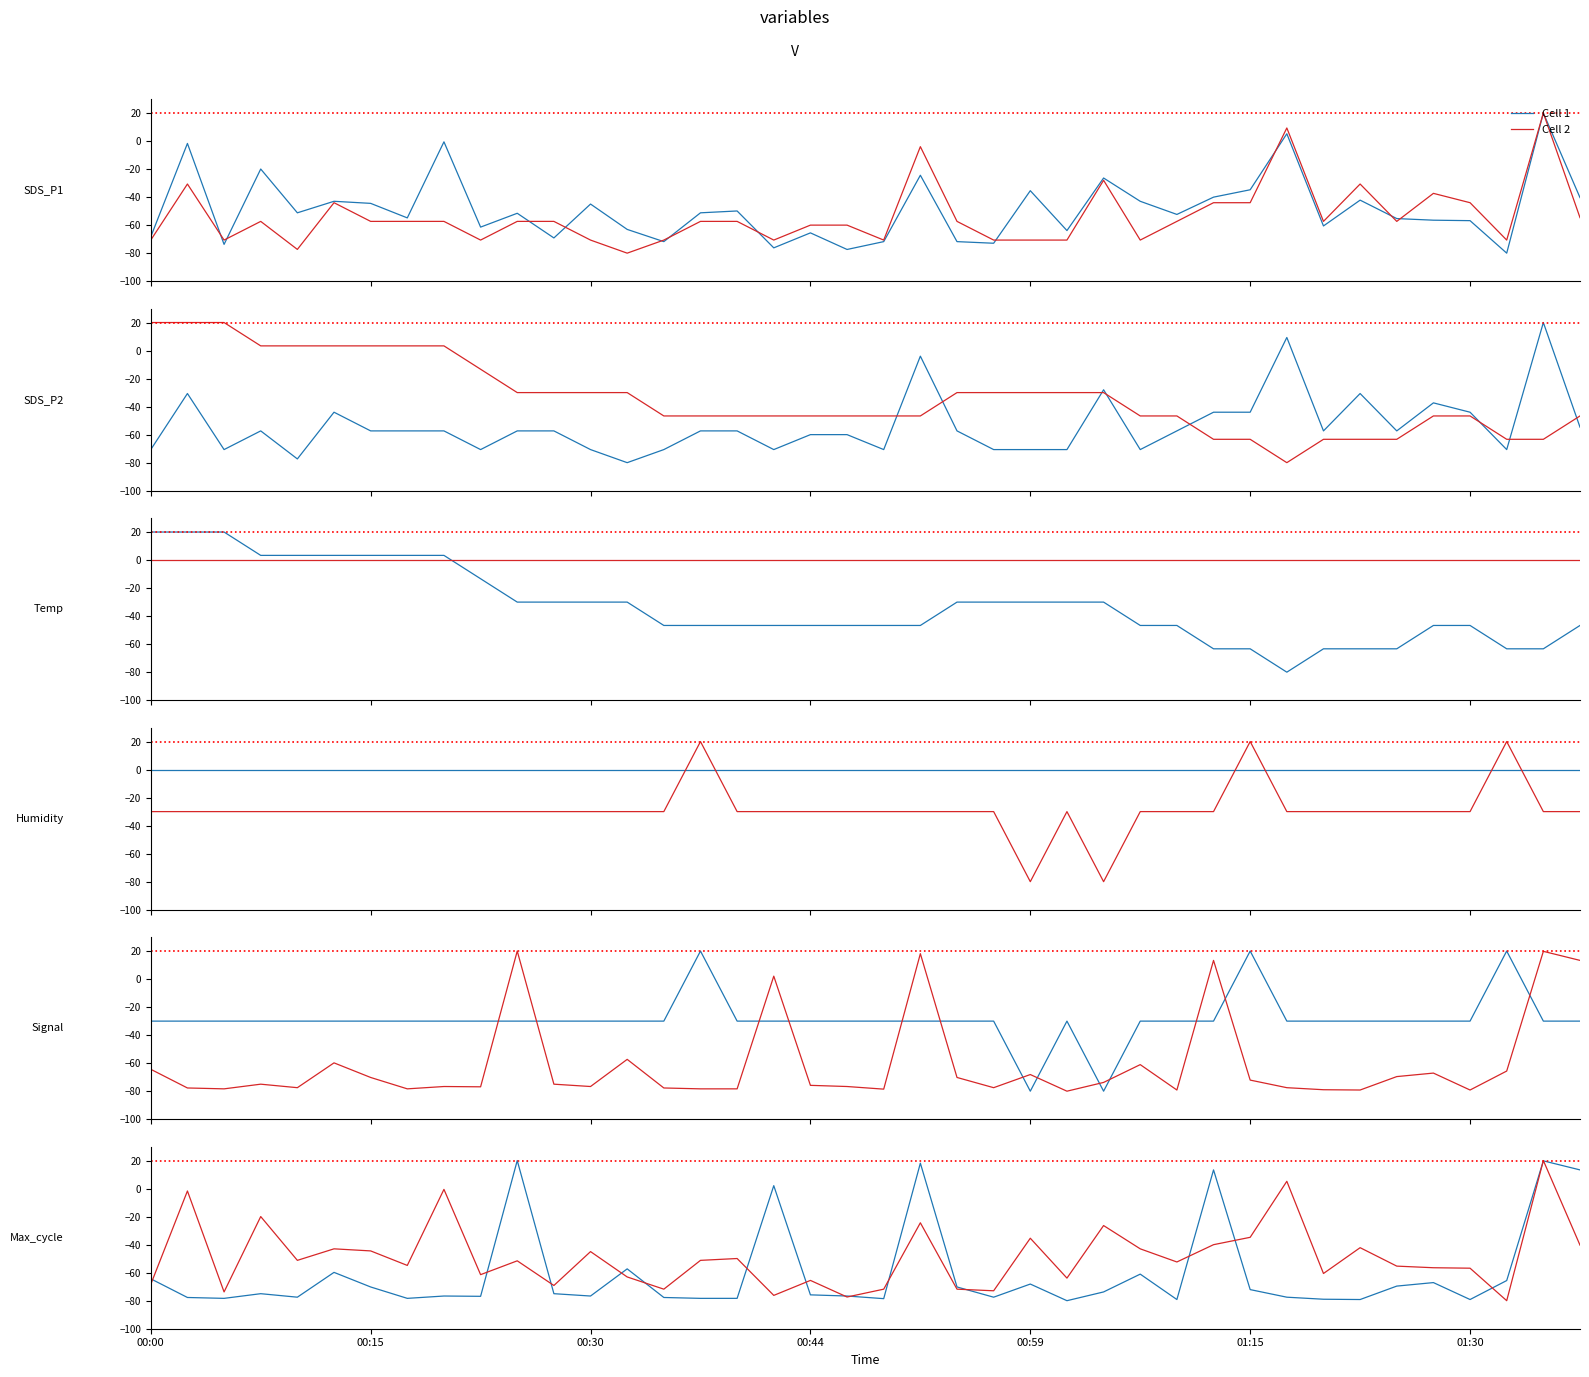

Rank the series by their maximum value, from highest to lowest.

Cell 1, Cell 2